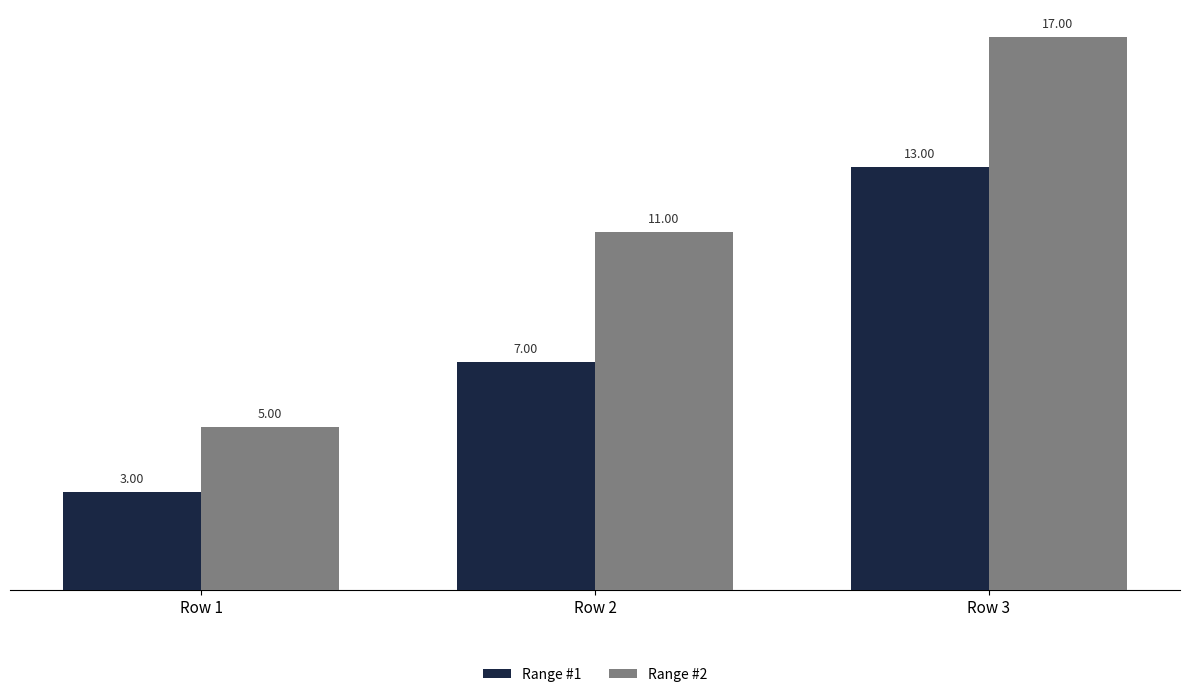

What is the minimum value shown in the chart?

3